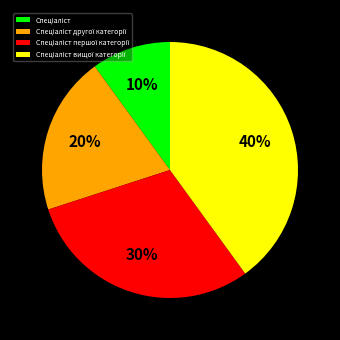

To the nearest percent, what is the difference between the largest and smallest slice percentages?

30%